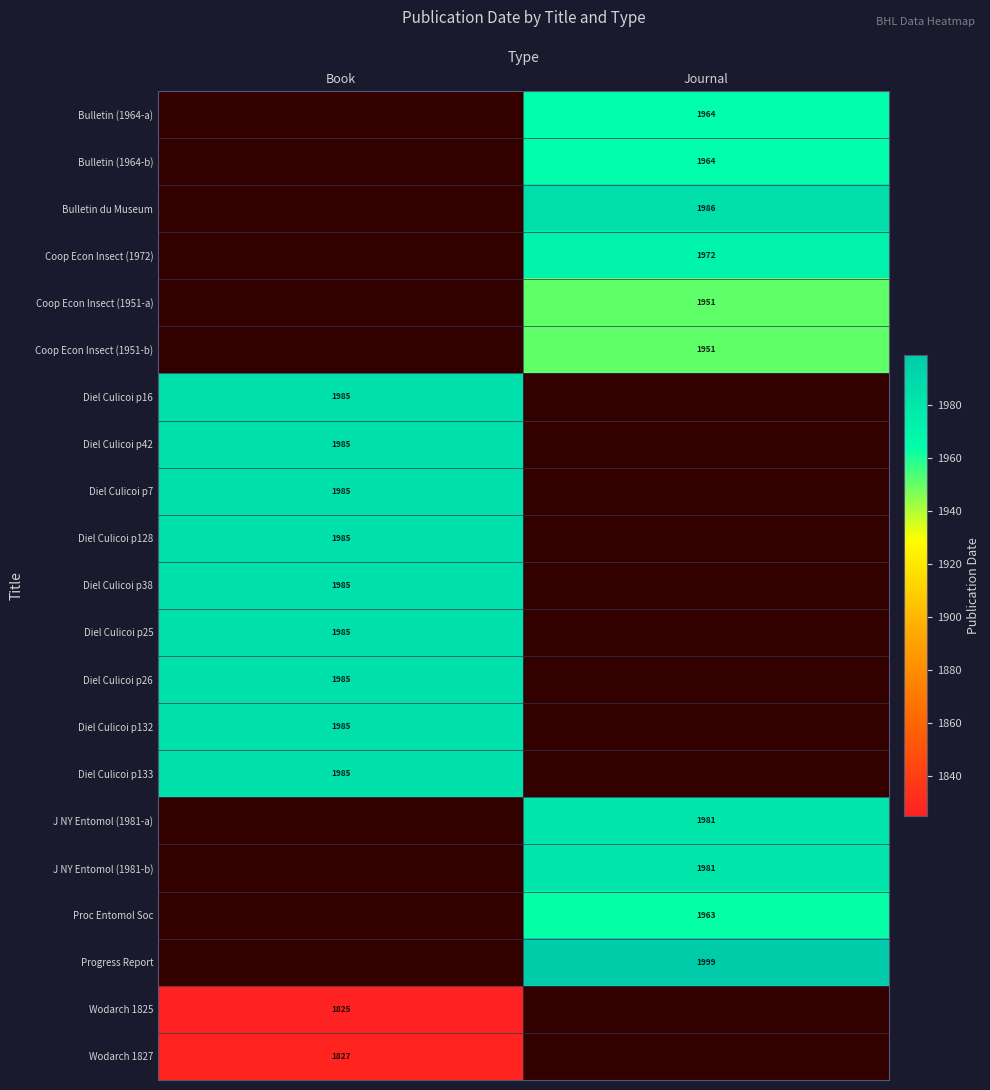

The value of Diel Culicoi p42 at Book is 3572. True or false?

False